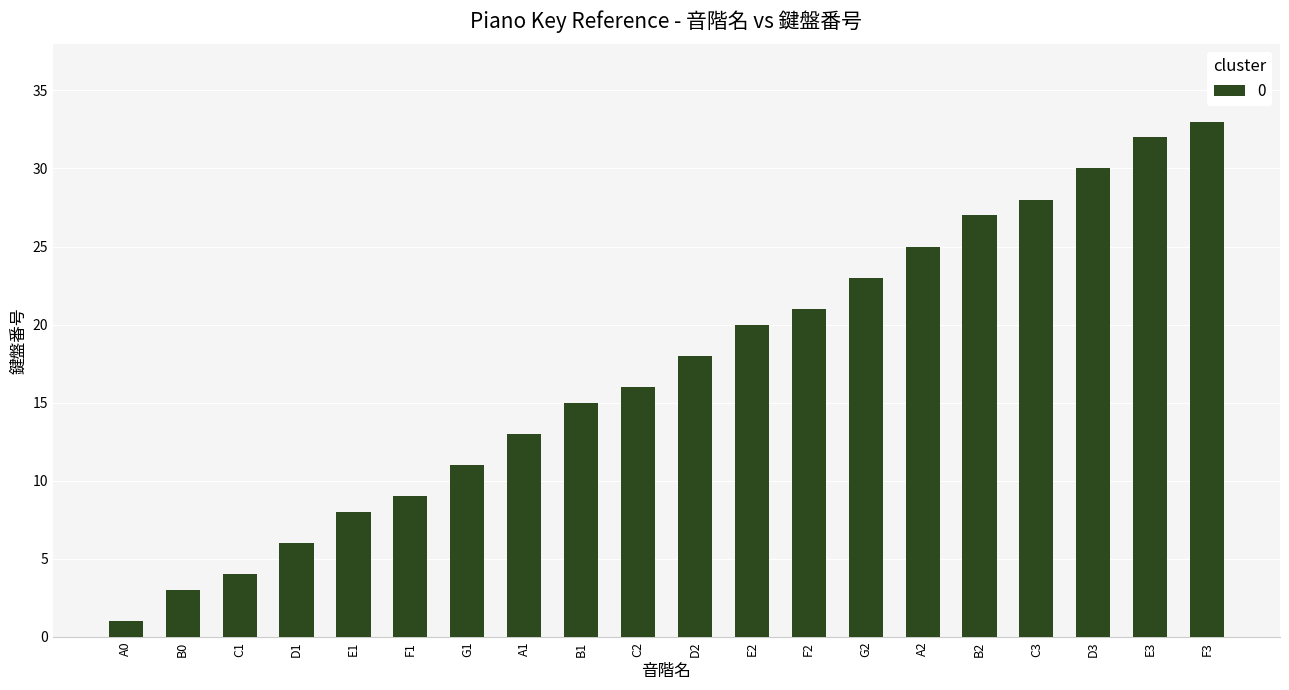

What is the label of the 8th bar from the left?

A1